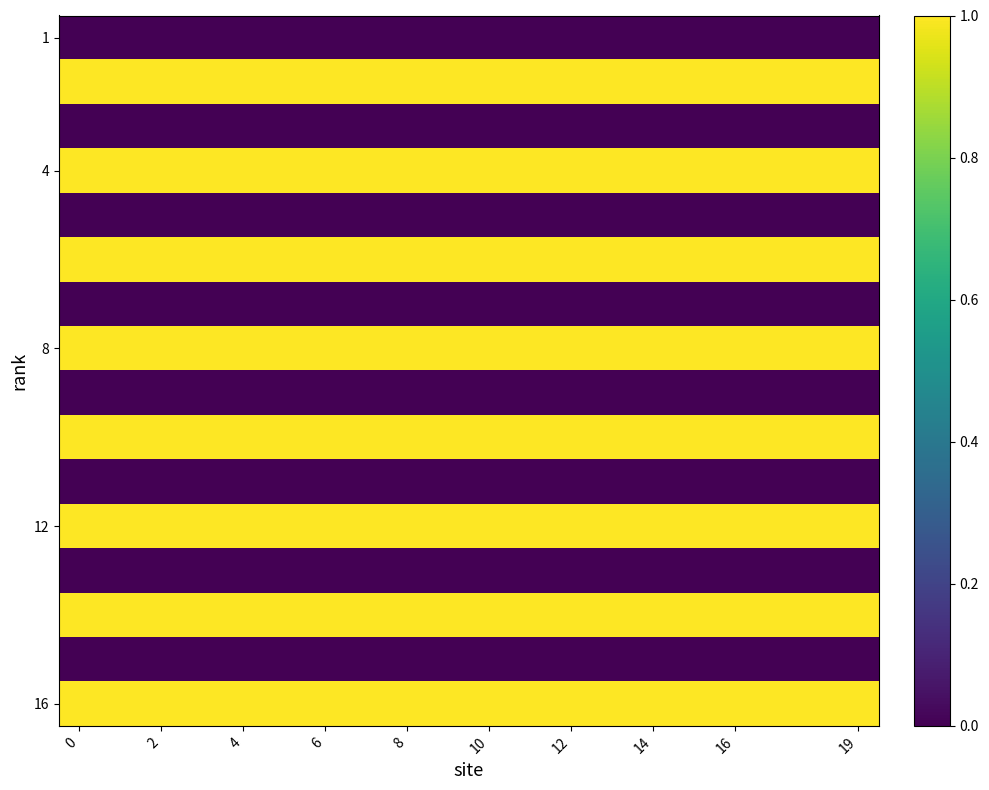

What is the maximum value shown in the chart?

1